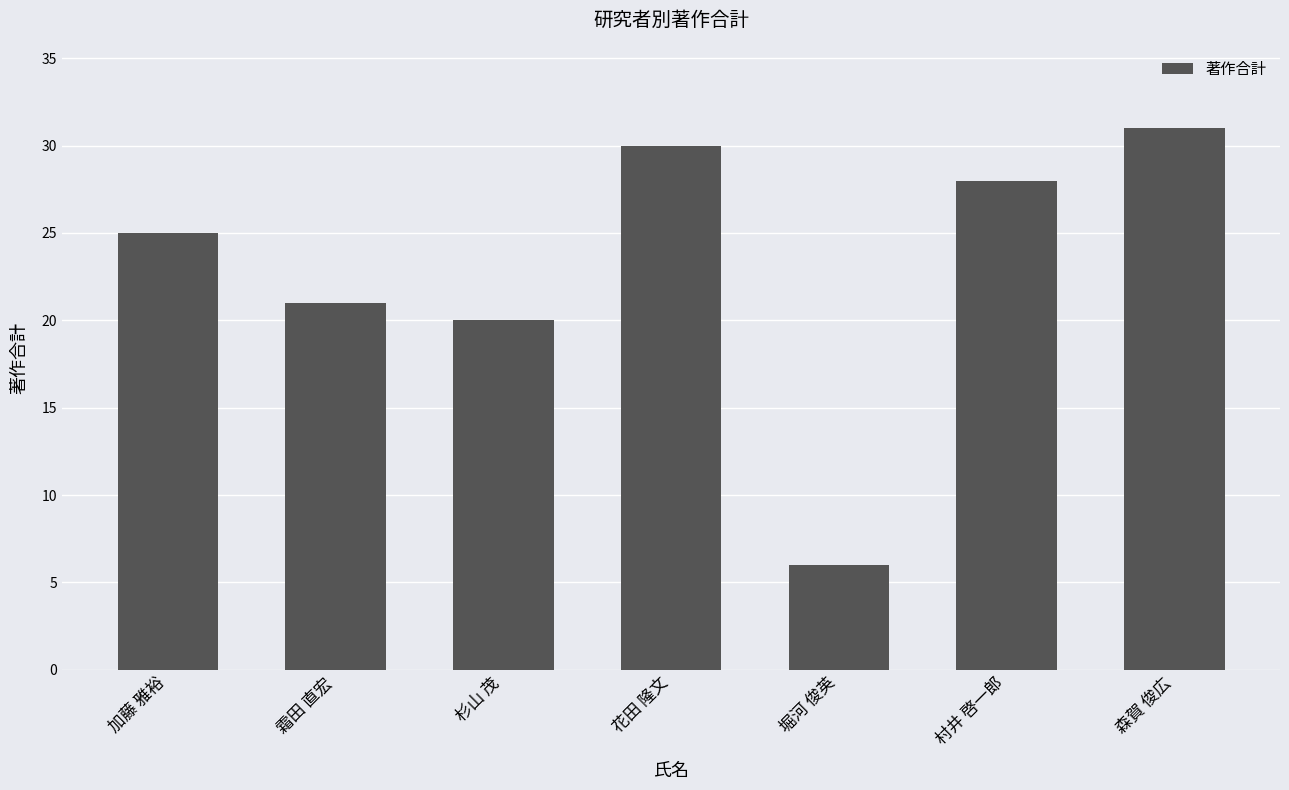

What is the difference between the second highest and second lowest values?

10